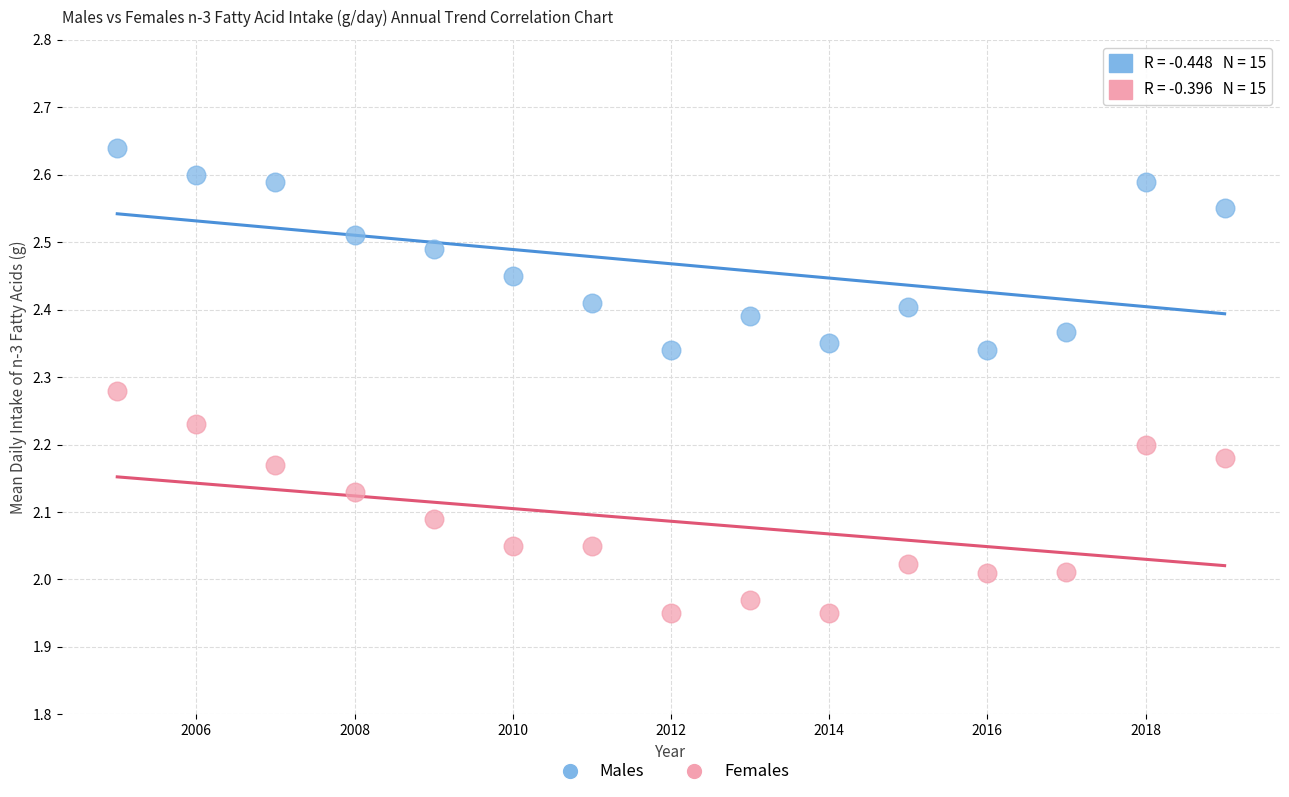

What are all the series names shown in the legend?

Males, Females